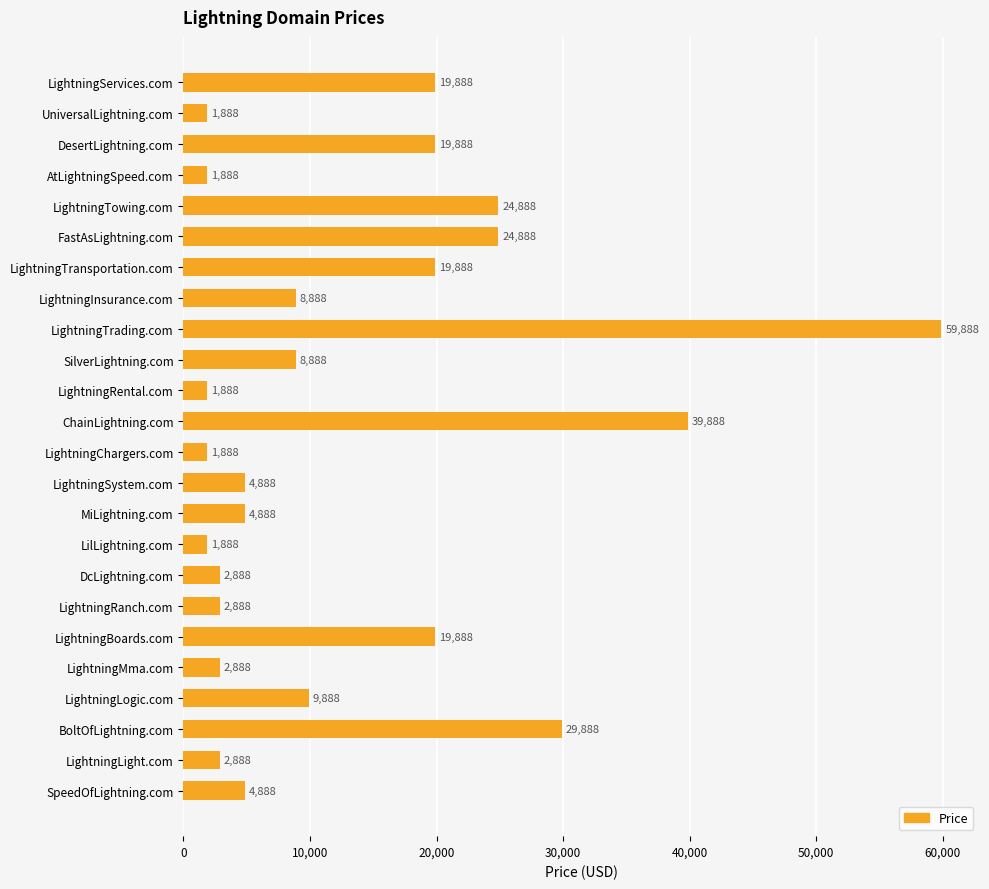

What is the ratio of the value at SilverLightning.com to the value at LightningMma.com?

3.1